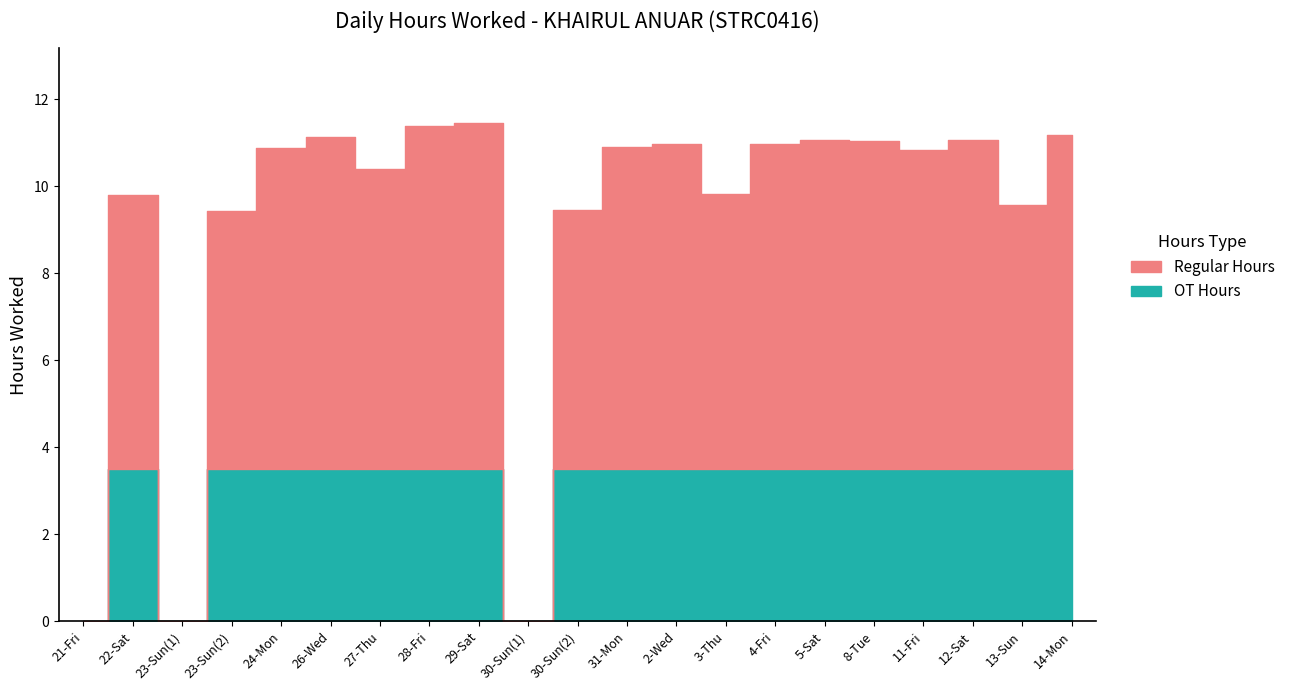

Reading left to right, extract all data points from this chart.

21-Fri=0.0	22-Sat=9.8	23-Sun(1)=0.0	23-Sun(2)=9.4	24-Mon=10.9	26-Wed=11.1	27-Thu=10.4	28-Fri=11.4	29-Sat=11.4	30-Sun(1)=0.0	30-Sun(2)=9.4	31-Mon=10.9	2-Wed=11.0	3-Thu=9.8	4-Fri=11.0	5-Sat=11.1	8-Tue=11.1	11-Fri=10.8	12-Sat=11.1	13-Sun=9.6	14-Mon=11.2